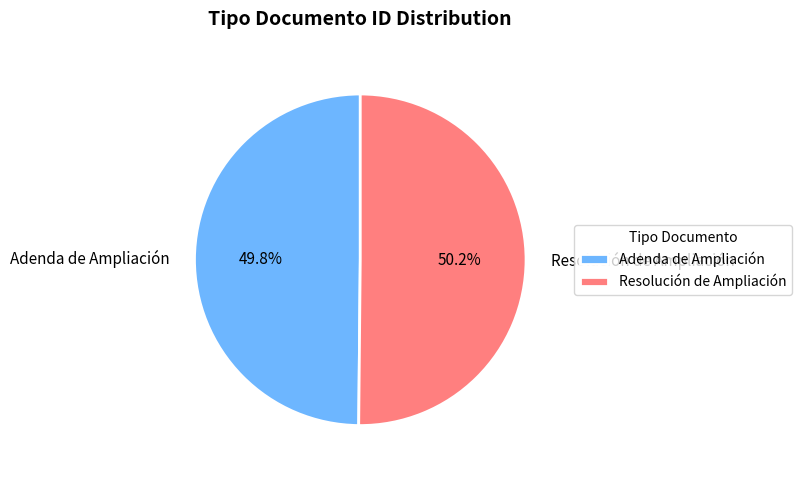

The Resolución de Ampliación slice represents 50% of the pie. True or false?

True